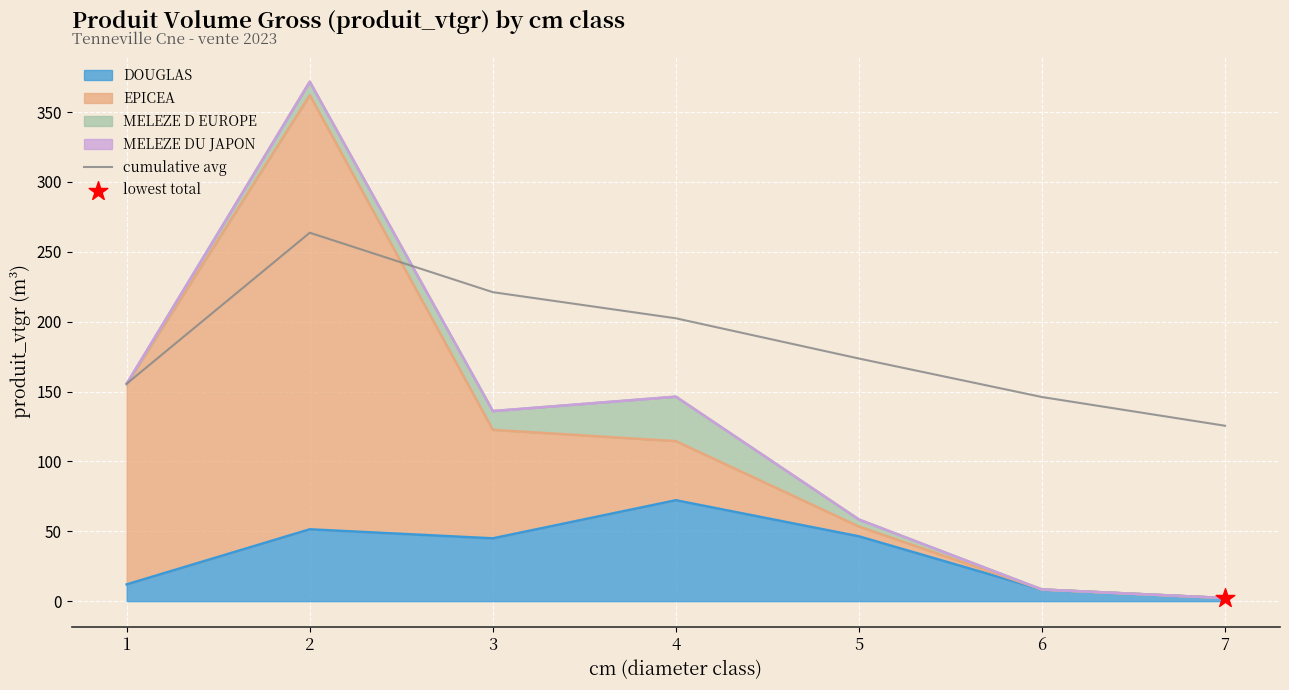

Which has a higher value, 1 or 6?

1